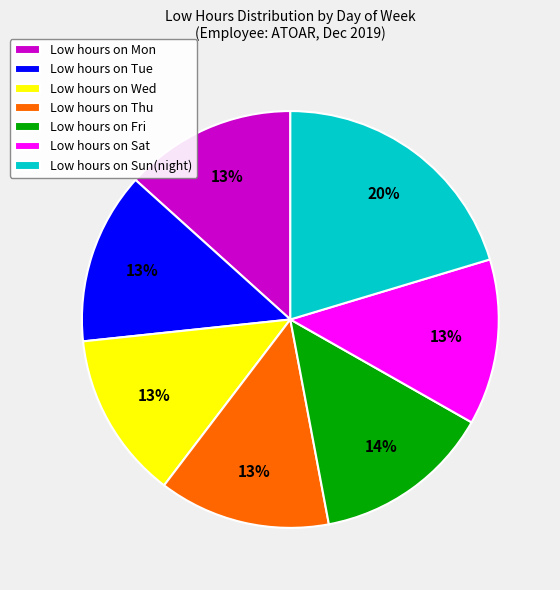

To the nearest percent, what is the average slice percentage?

14%